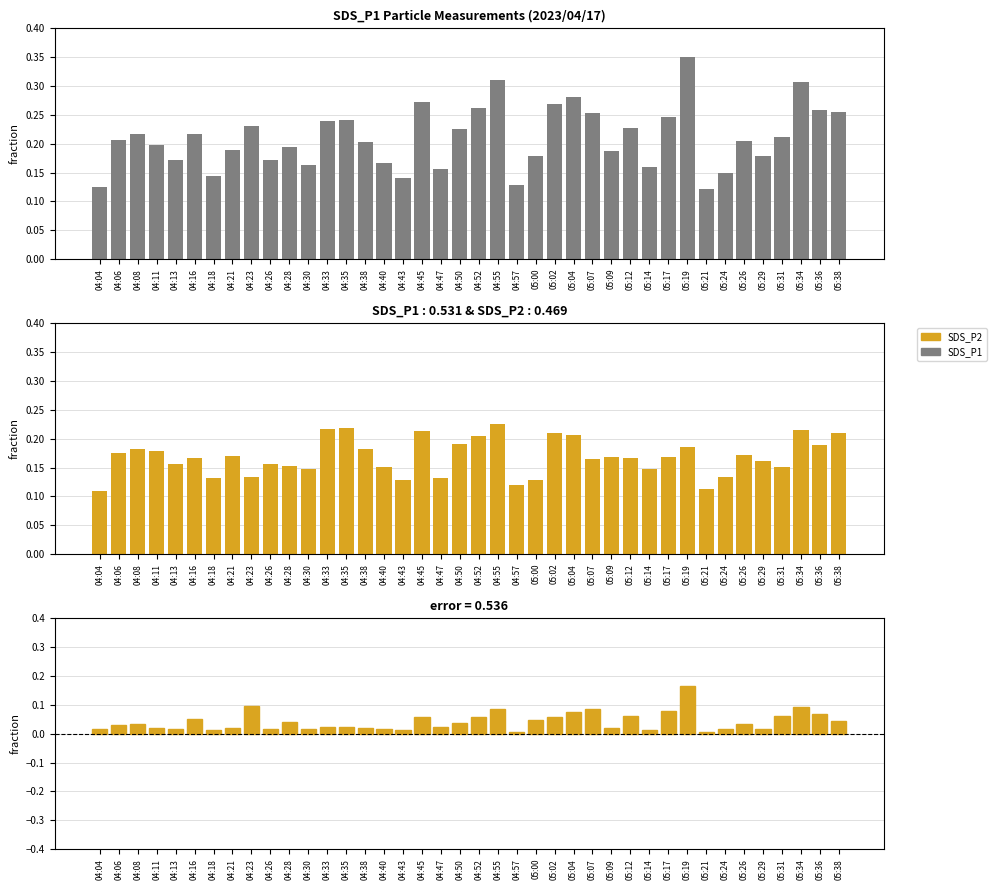

Count the number of categories in the chart.

40